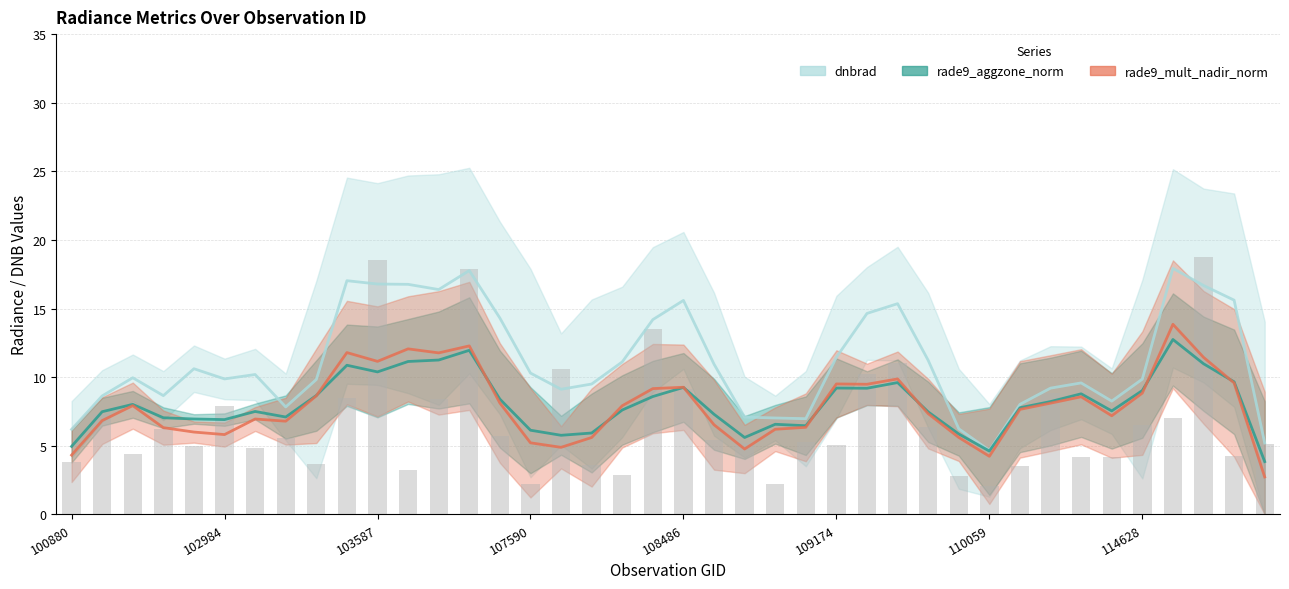

Is the value of rade9_aggzone_norm at 30 greater than the value of rade9_mult_nadir_norm at 27?

No